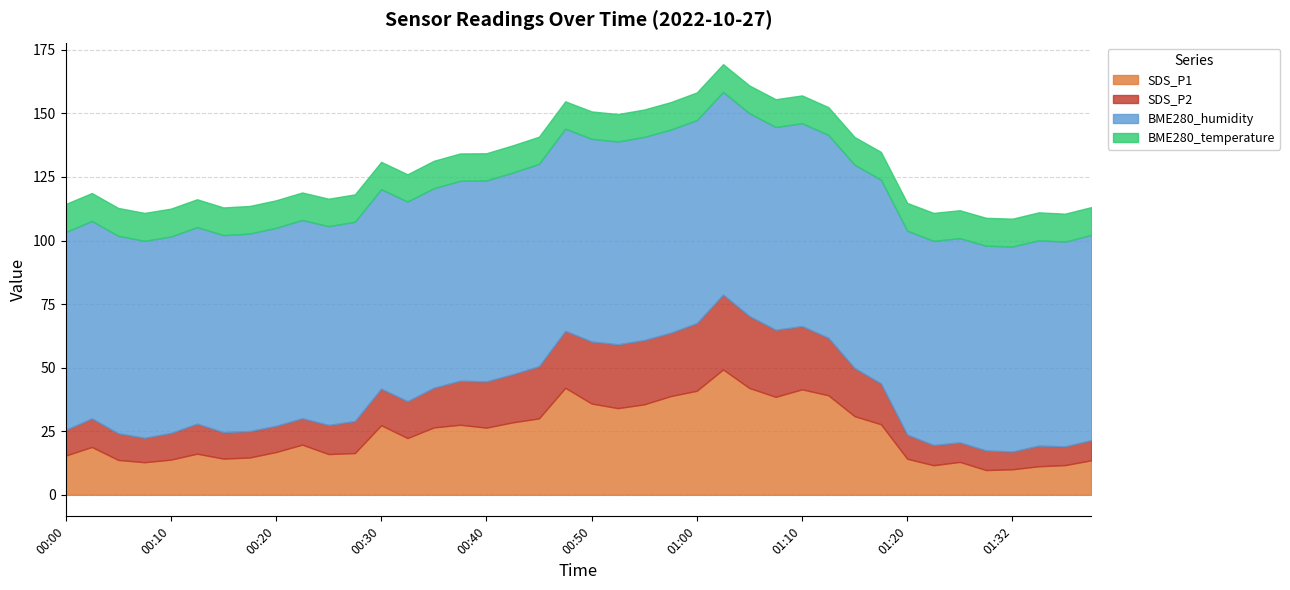

Which series has the largest total across all categories?

BME280_humidity